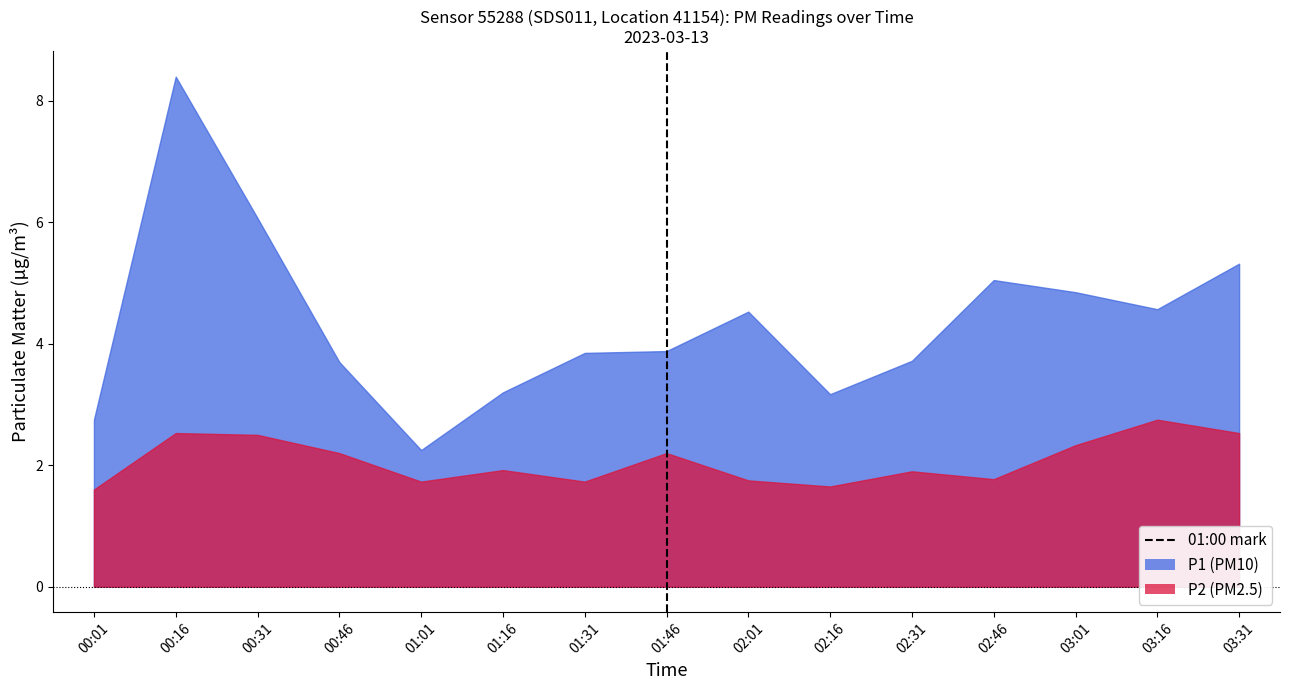

Between 00:16 and 00:01, which is larger?

00:16